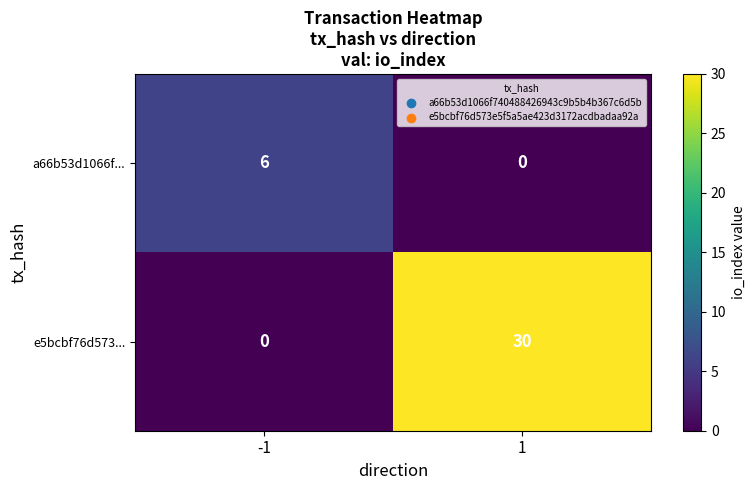

How many data points does each series have?

2